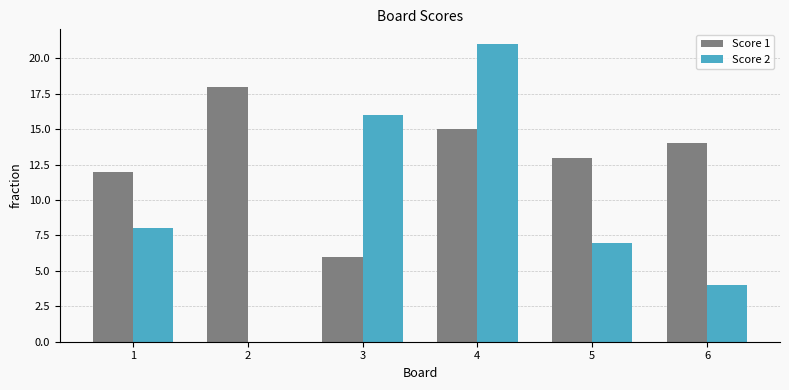

At which label is Score 2 closest to 10?

1